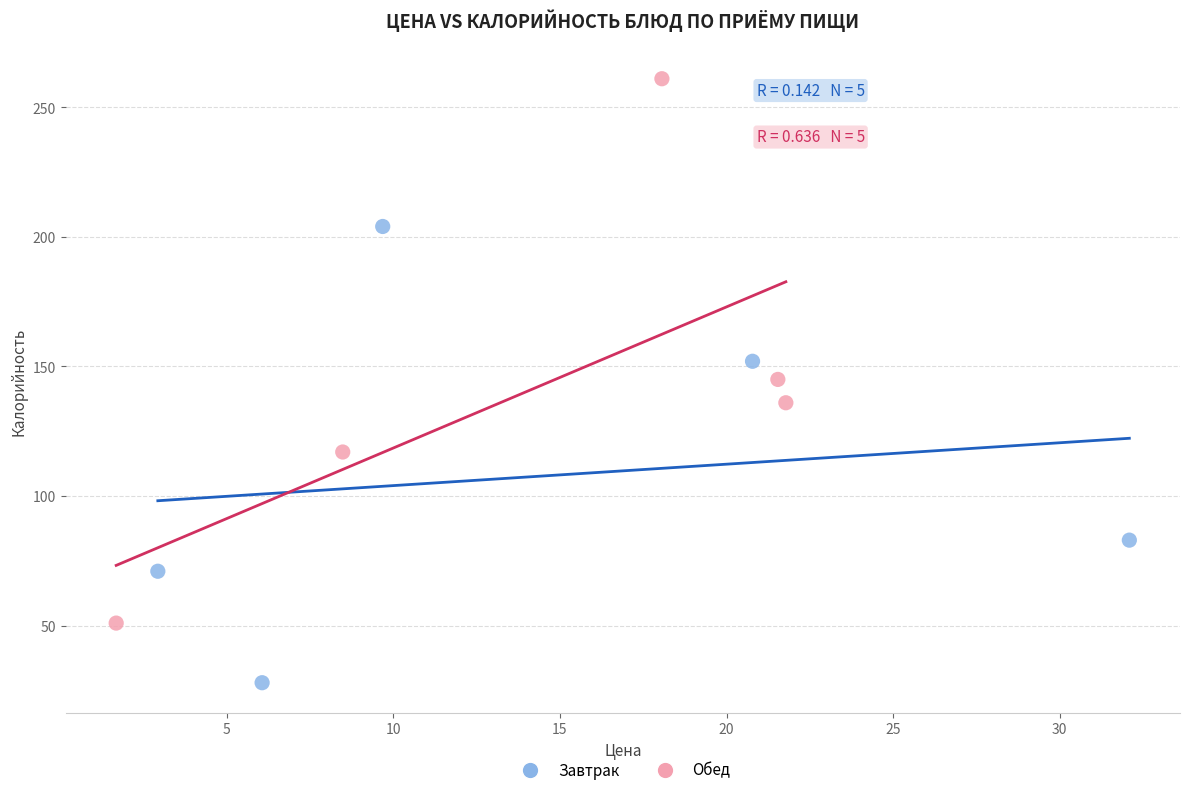

Which series reaches the maximum Y coordinate?

Обед